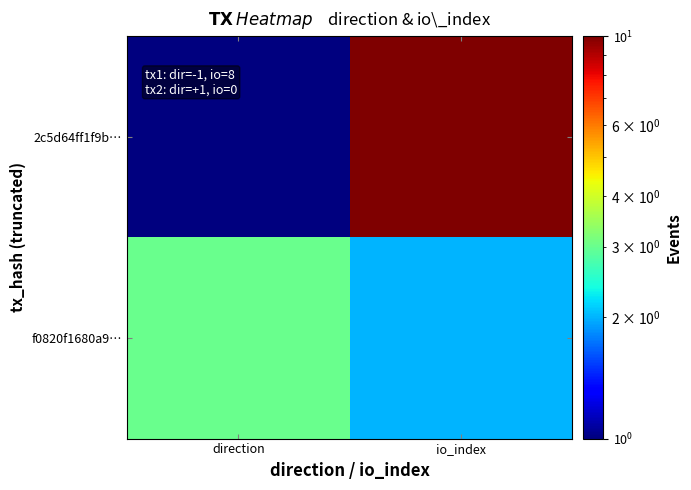

Reading left to right, transcribe all the data shown in this chart.

2c5d64ff1f9b…: direction=1	io_index=10
f0820f1680a9…: direction=3	io_index=2